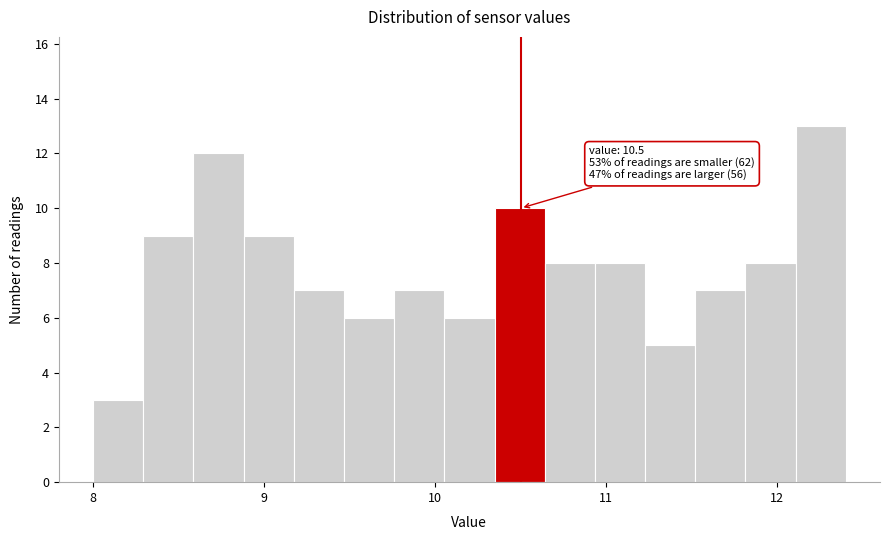

Around what value on the x-axis is the tallest bar? Give the approximate position of its centre, as read against the axis.

12.3